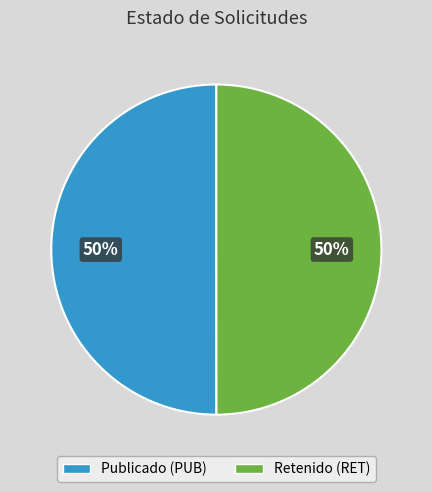

To the nearest percent, what is the average slice percentage?

50%